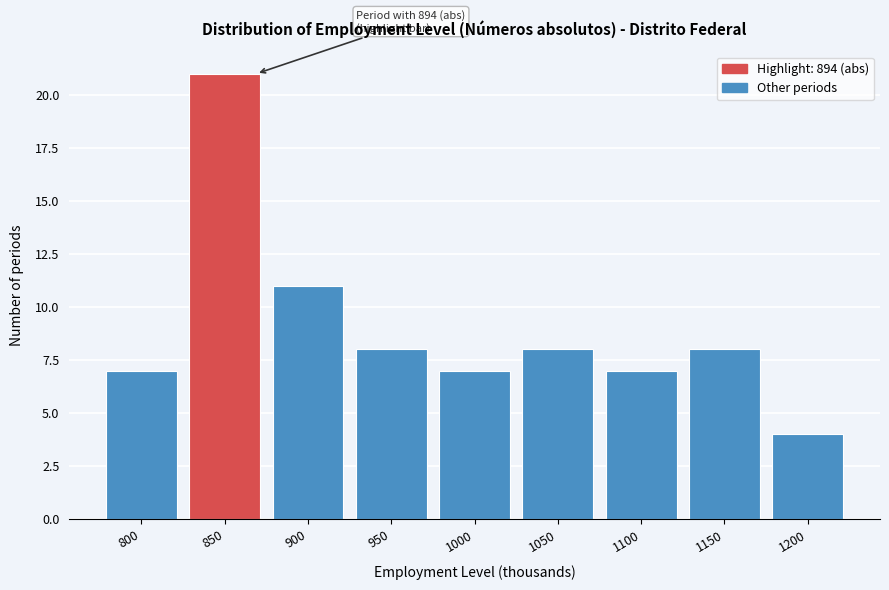

Reading left to right, extract all data points from this chart.

7	21	11	8	7	8	7	8	4